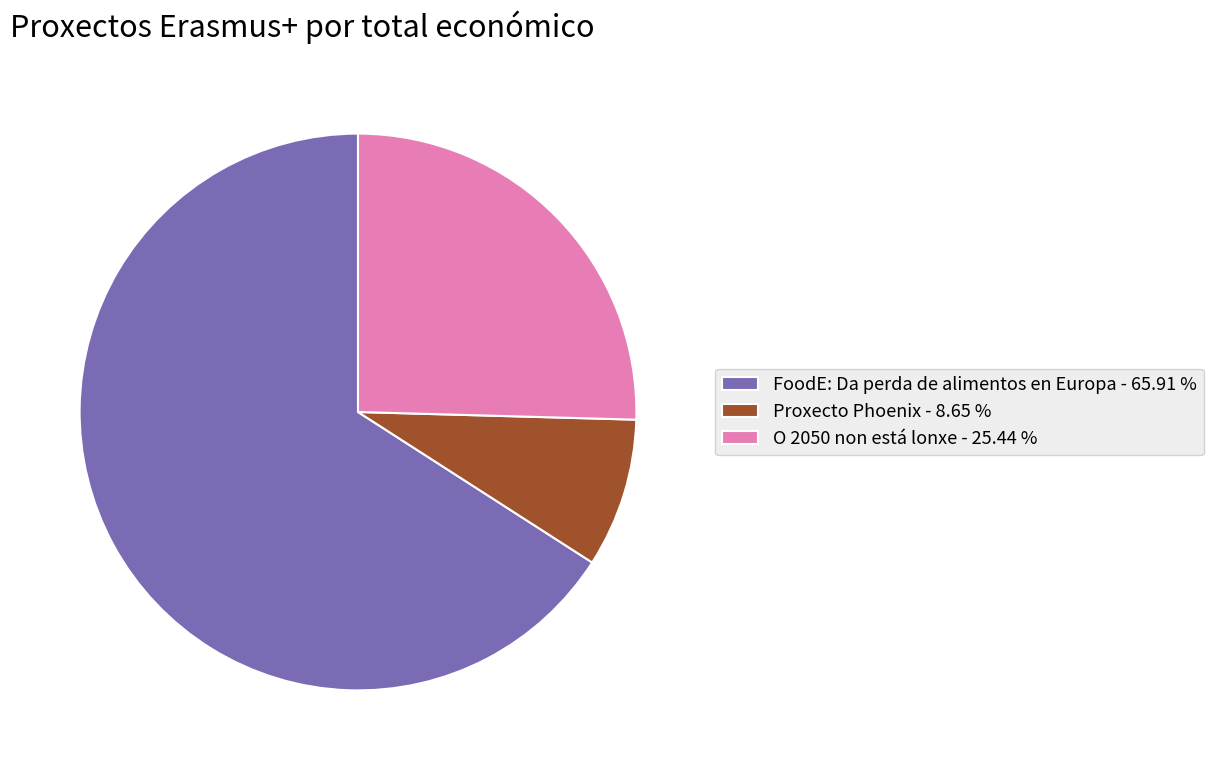

Rank the categories by value from lowest to highest.

Proxecto Phoenix, O 2050 non está lonxe, FoodE: Da perda de alimentos en Europa